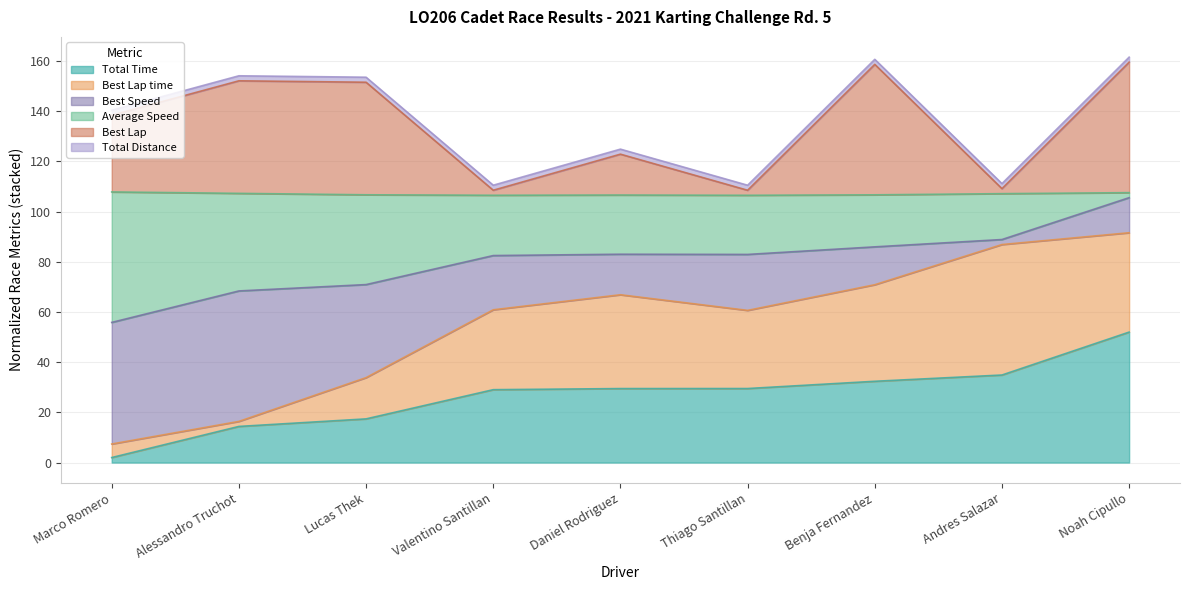

True or false: Average Speed and Best Lap intersect in this chart.

False